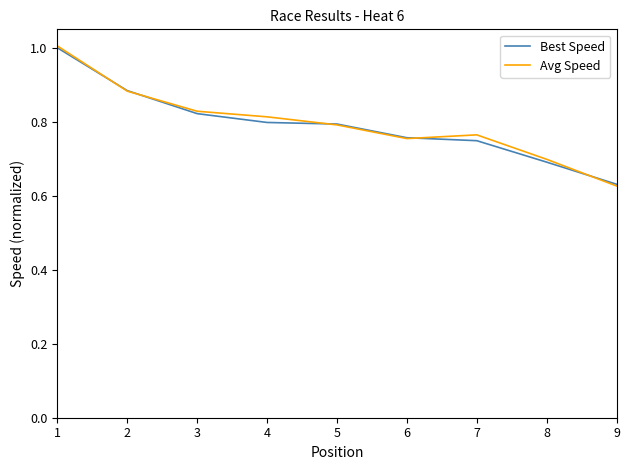

What is the total value across all series at 2?

1.8